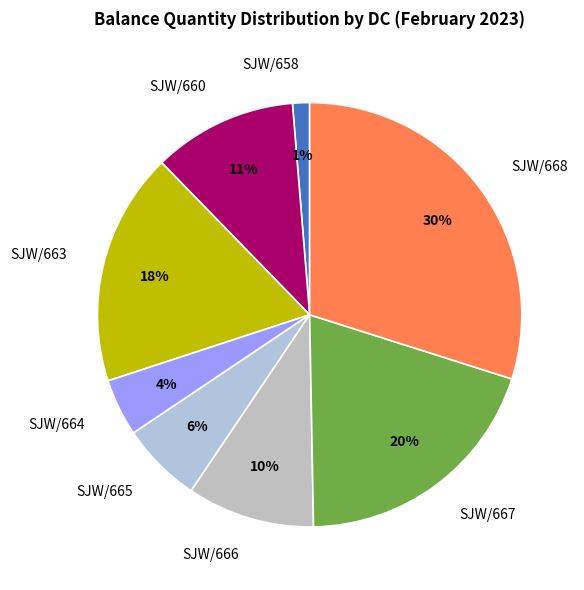

To the nearest percent, what is the difference between the largest and smallest slice percentages?

29%